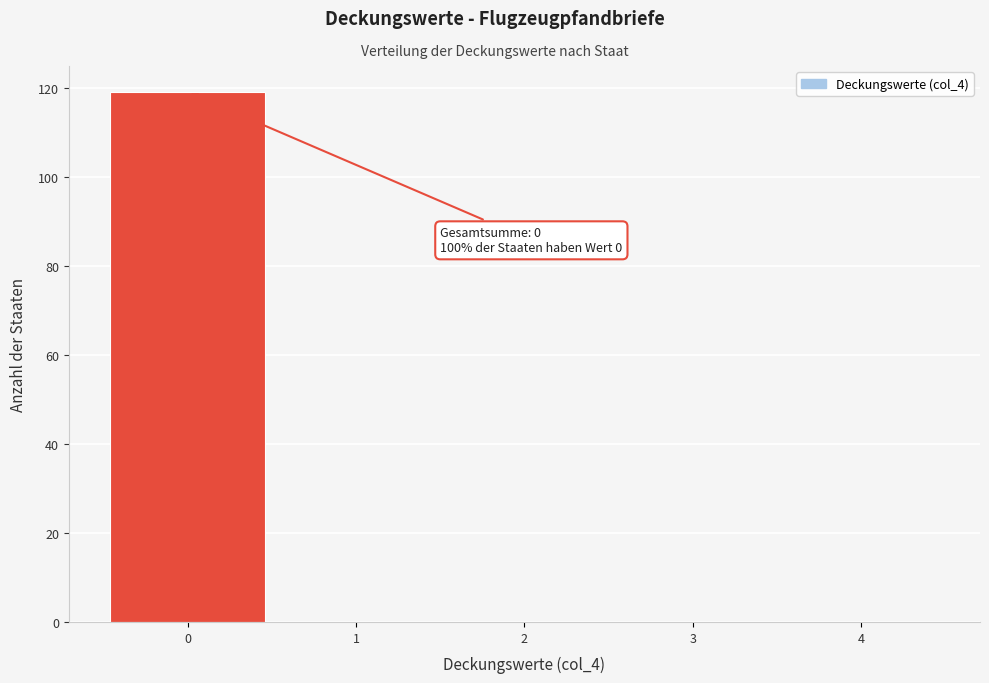

Over which range of the x-axis is the bar tallest?

-0.5 to 0.5